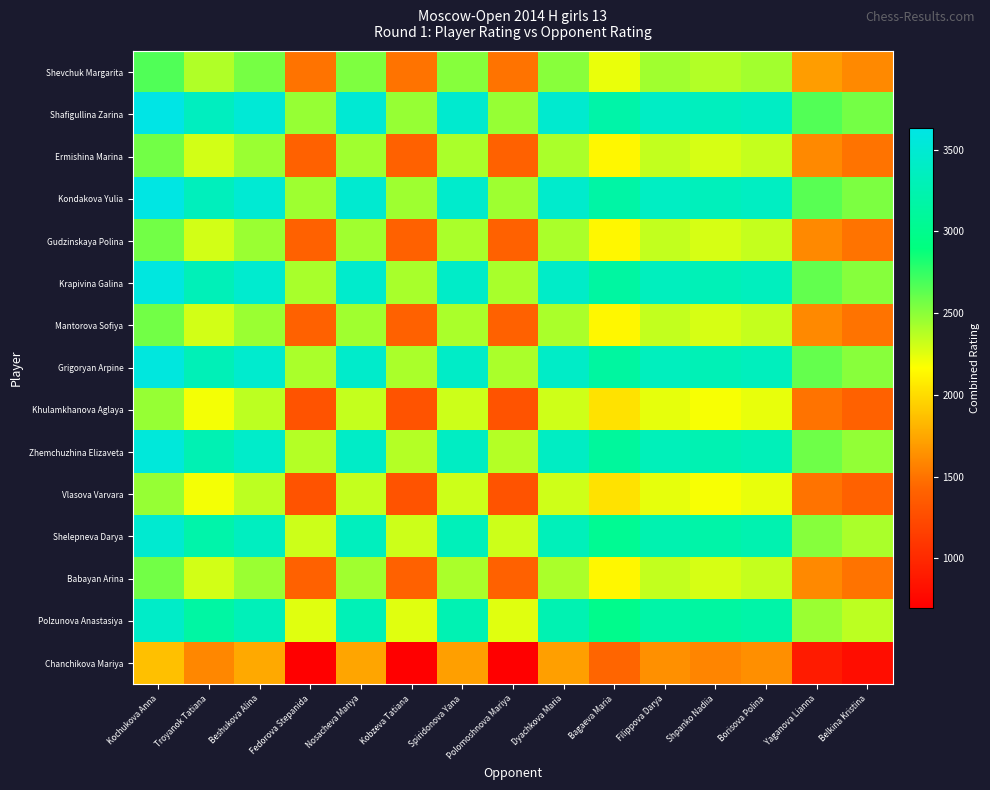

Rank the series at Kobzeva Tatiana from lowest to highest value.

Chanchikova Mariya, Khulamkhanova Aglaya, Vlasova Varvara, Ermishina Marina, Gudzinskaya Polina, Mantorova Sofiya, Babayan Arina, Shevchuk Margarita, Polzunova Anastasiya, Shelepneva Darya, Zhemchuzhina Elizaveta, Grigoryan Arpine, Krapivina Galina, Kondakova Yulia, Shafigullina Zarina